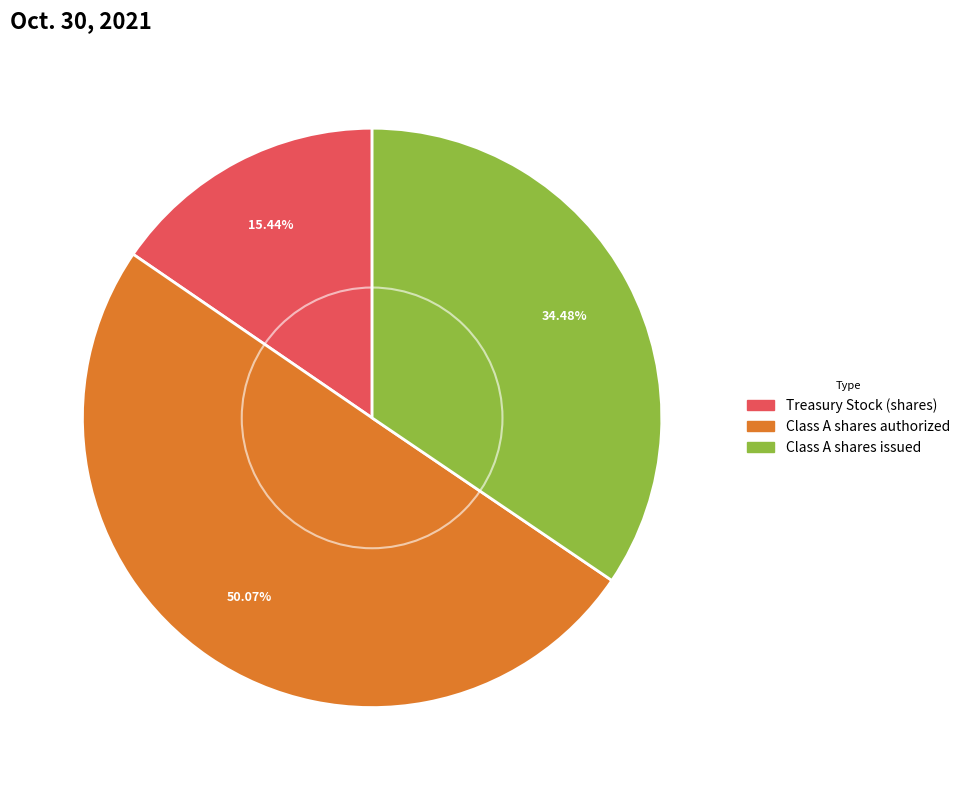

Approximately how many times larger is the value at Class A shares issued compared to Class A shares authorized?

0.7